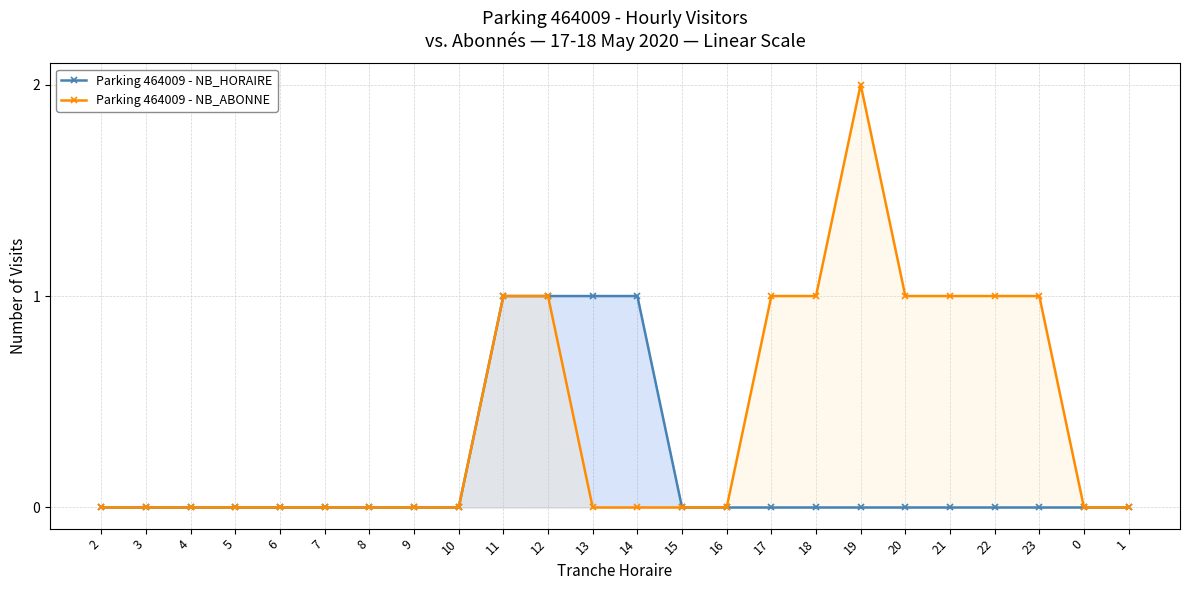

What is the maximum value shown in the chart?

2